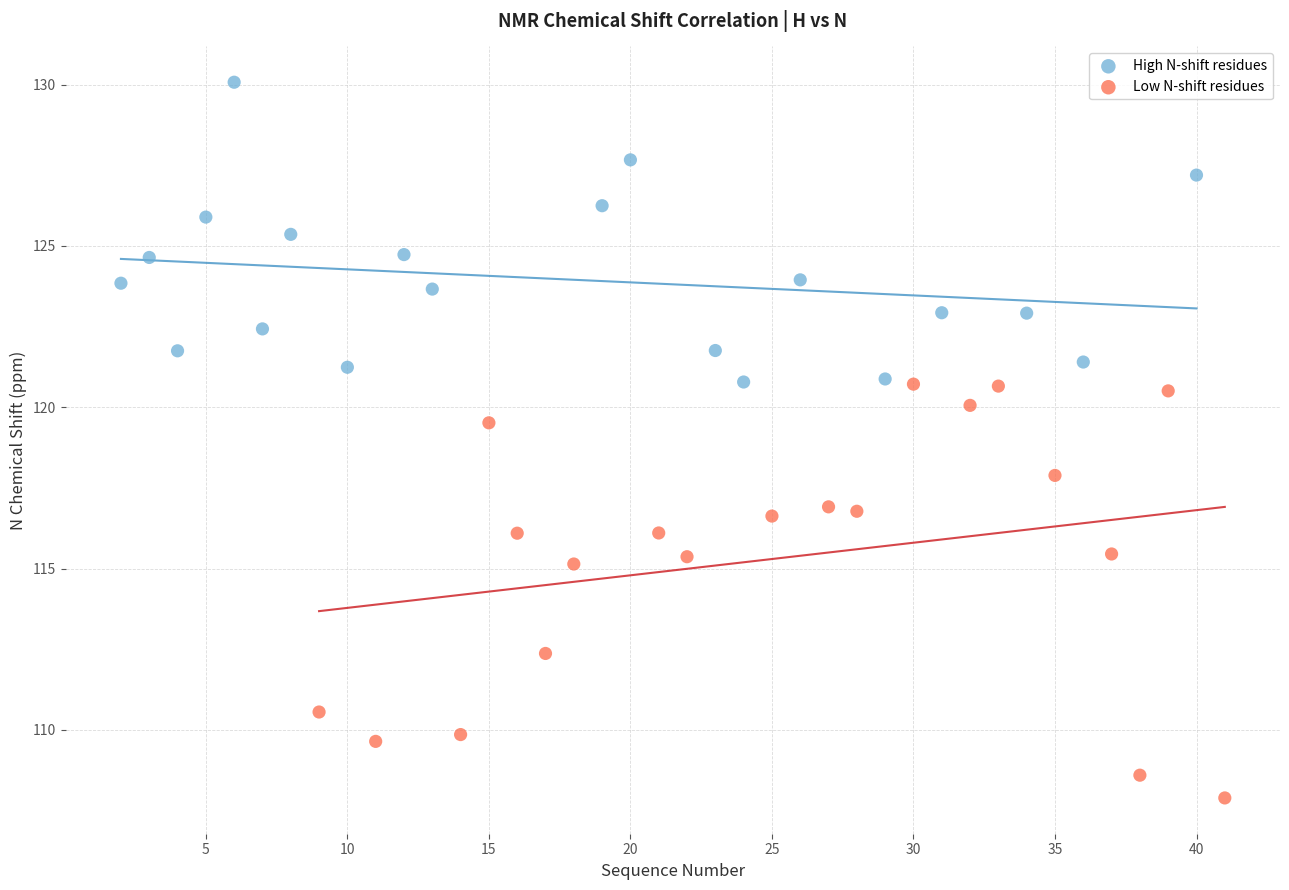

Which series contains the highest Y value?

High N-shift residues